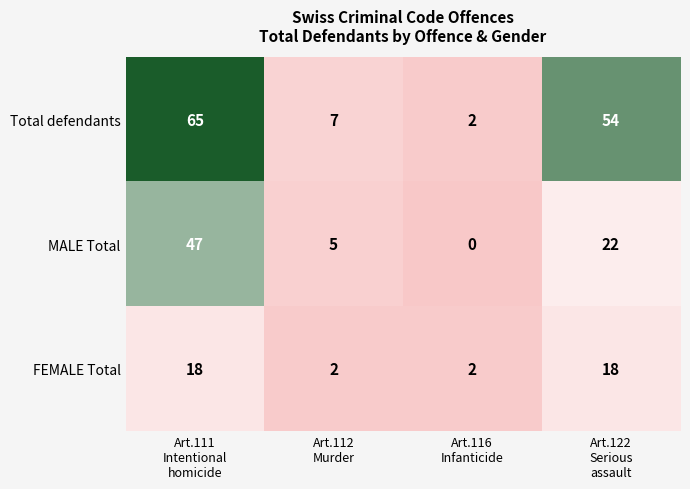

Count the MALE Total values in the range 5 to 47.

3